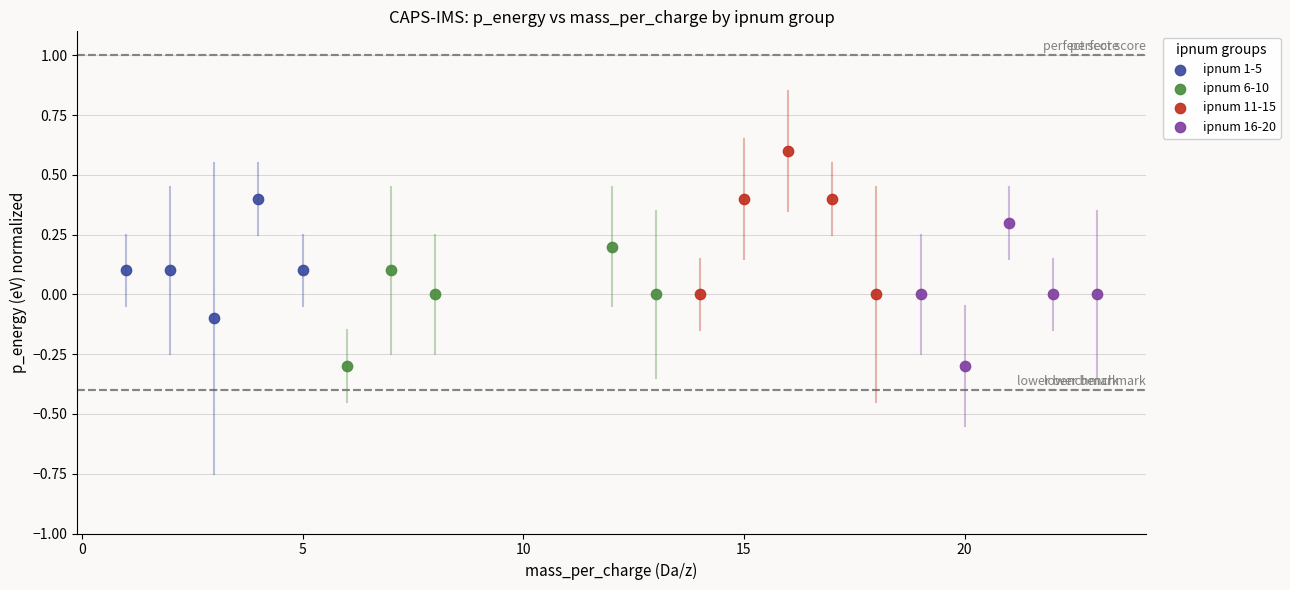

Which series contains the highest Y value?

ipnum 11-15